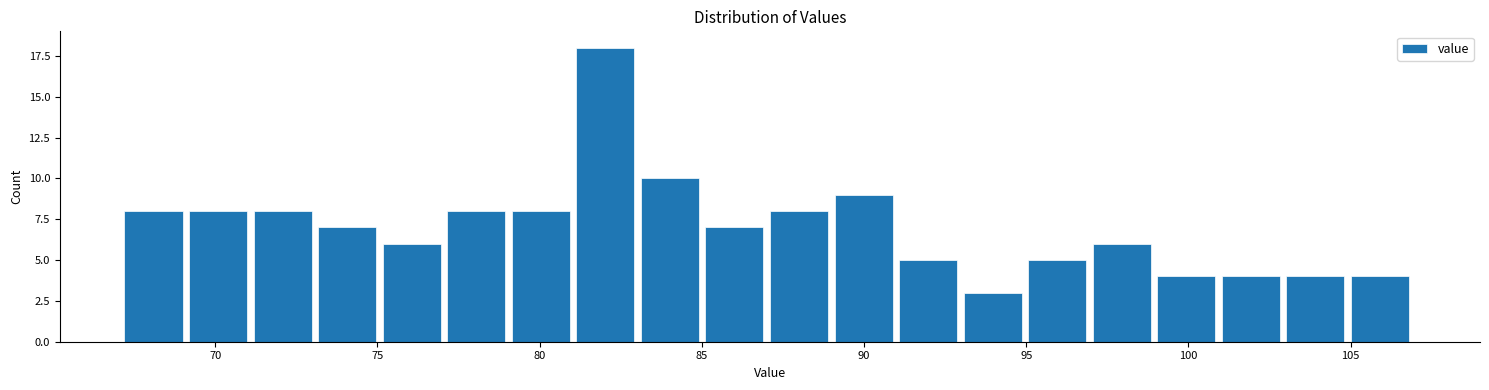

Read against the x-axis, roughly where is the centre of the tallest bar?

82.0